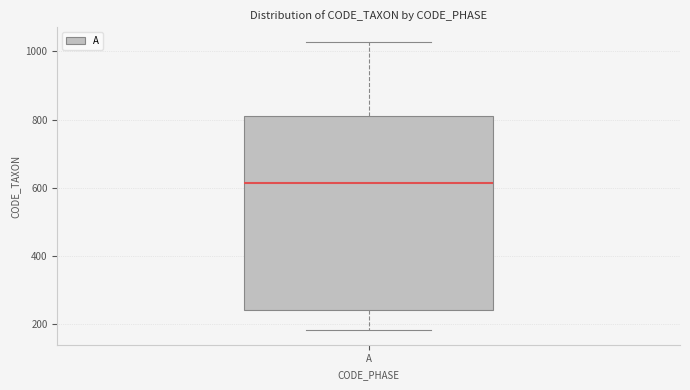

Read this box plot against the y-axis: the position of the median line, the range covered by the box, and the ends of both whiskers. The values are not printed on the chart, so give them approximately, as read against the axis.

median 620, box 240 to 820, whiskers 180 to 1020